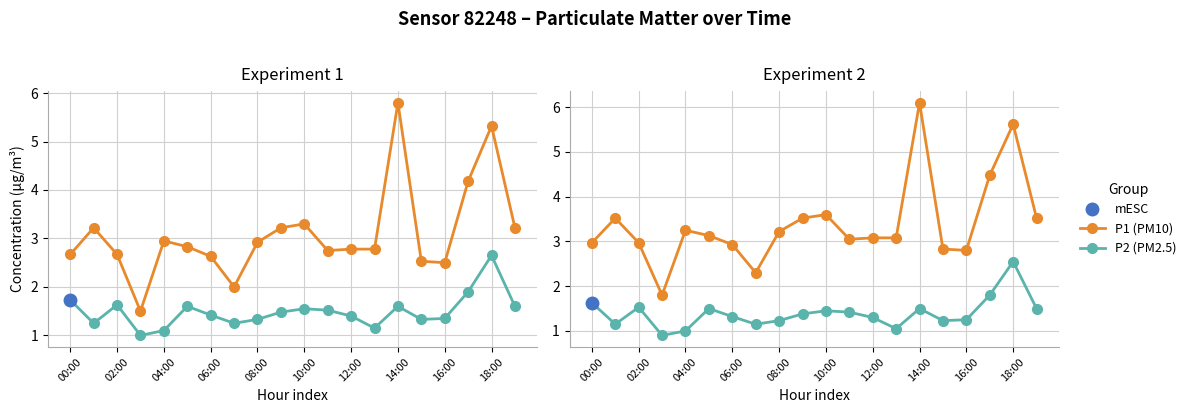

What is the sum of all P2 values?

27.8